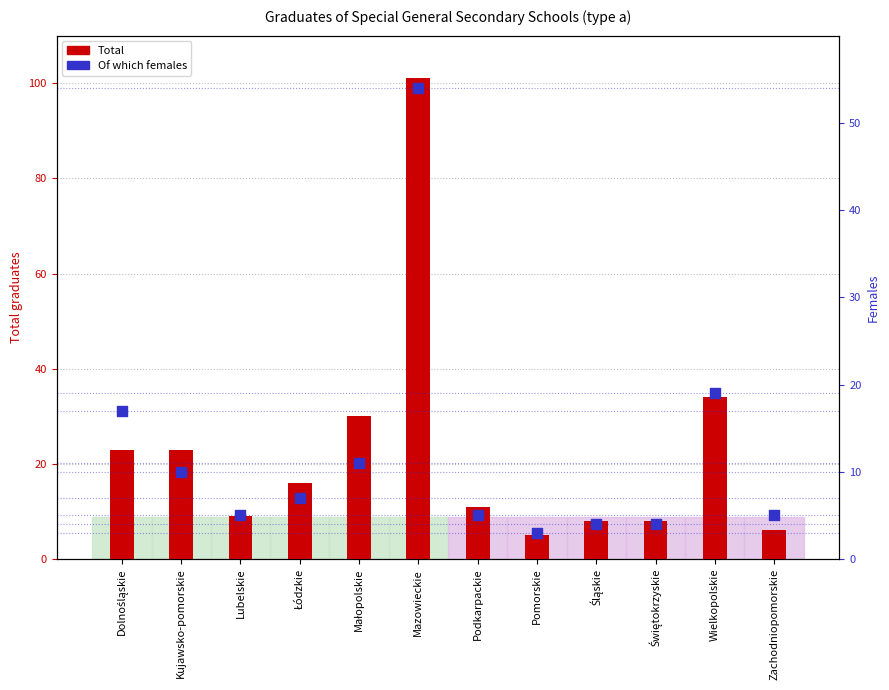

At which category is the sum across all series the highest?

Mazowieckie